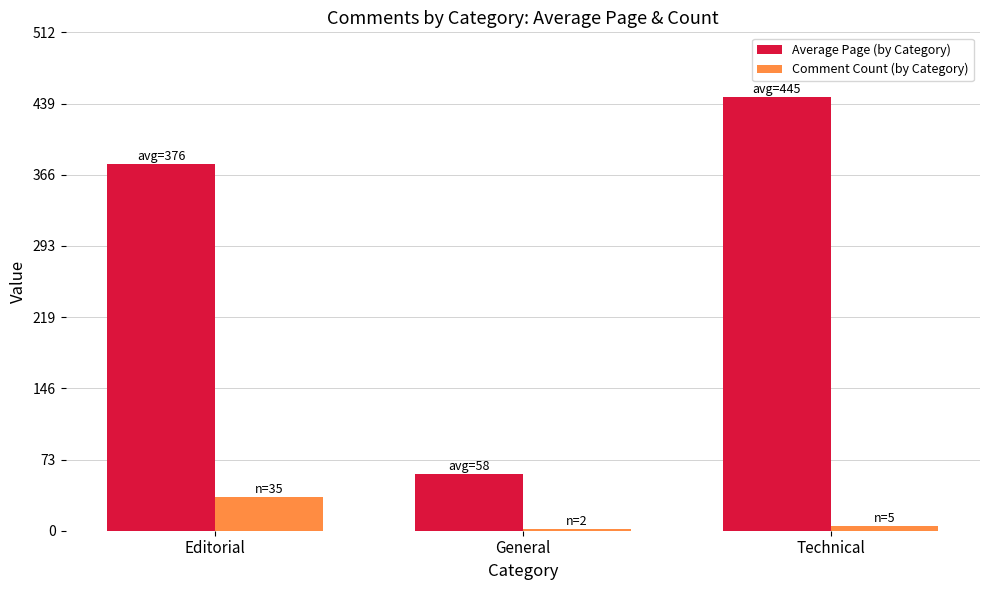

What is the smallest value displayed?

2.0